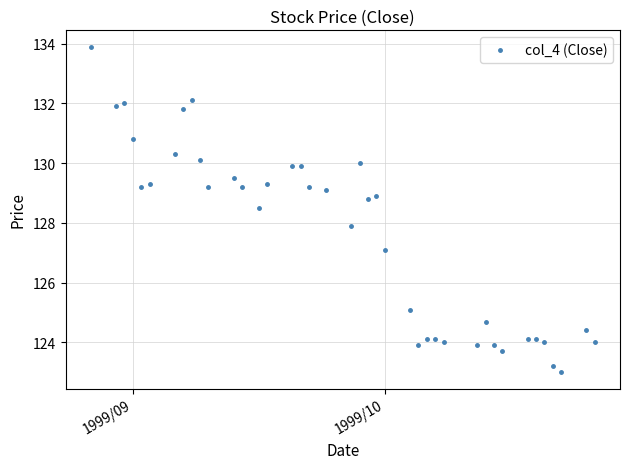

What is the sum of all values?

5102.1